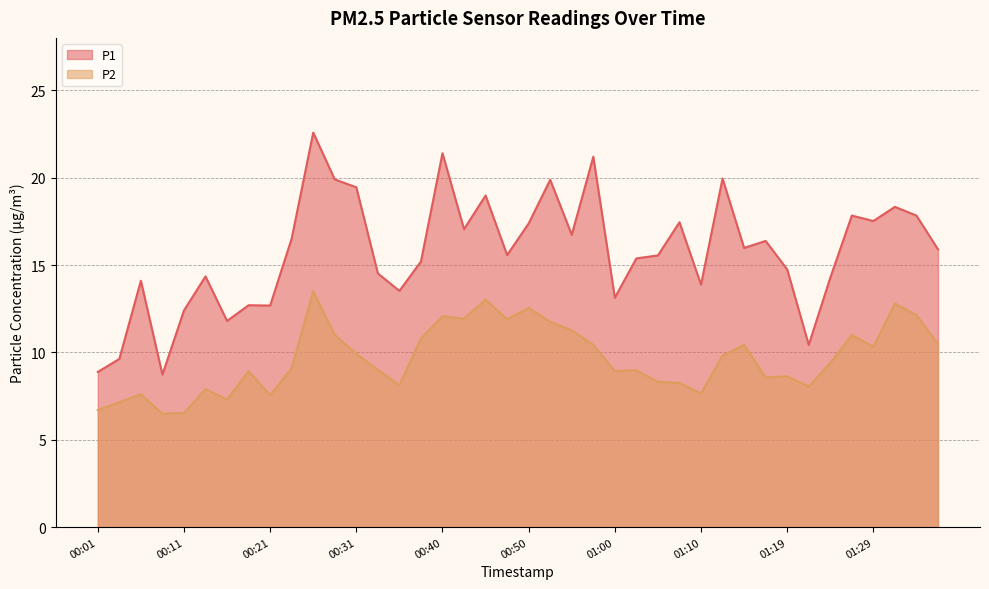

What is the maximum value shown in the chart?

22.6